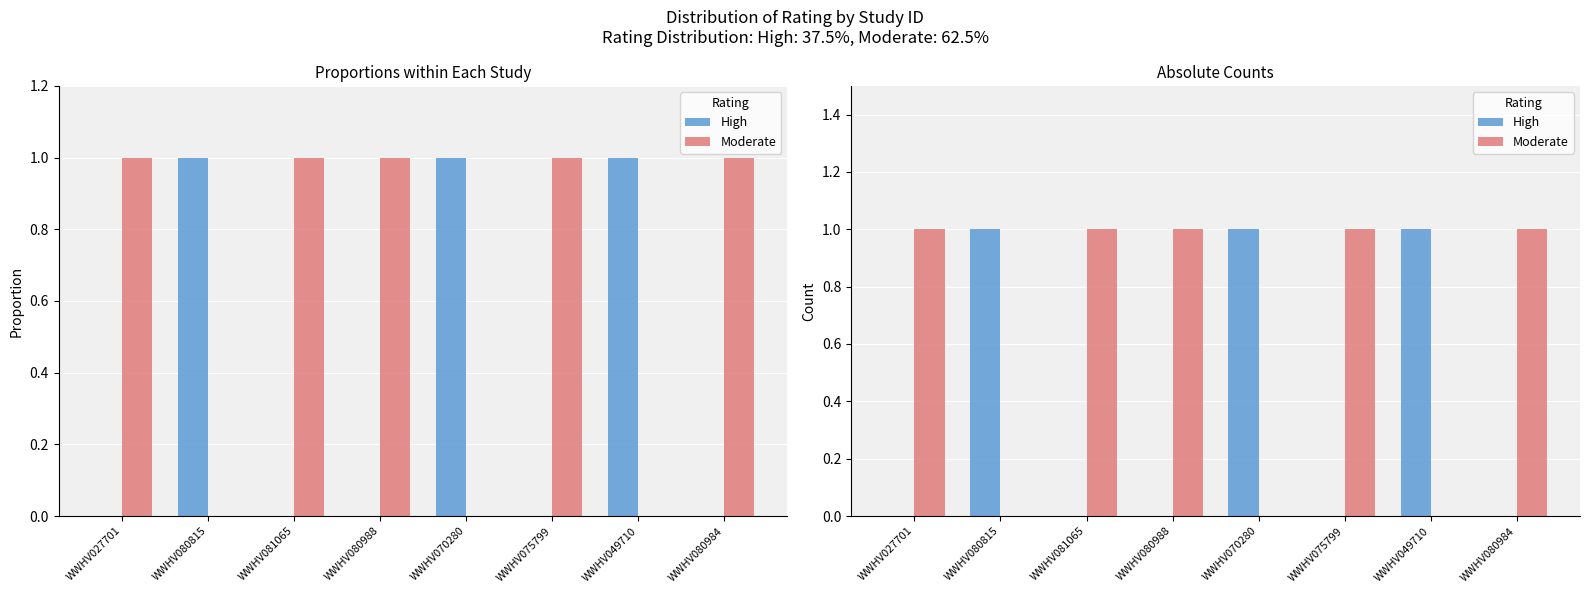

Rank the series by their maximum value, from lowest to highest.

High, Moderate